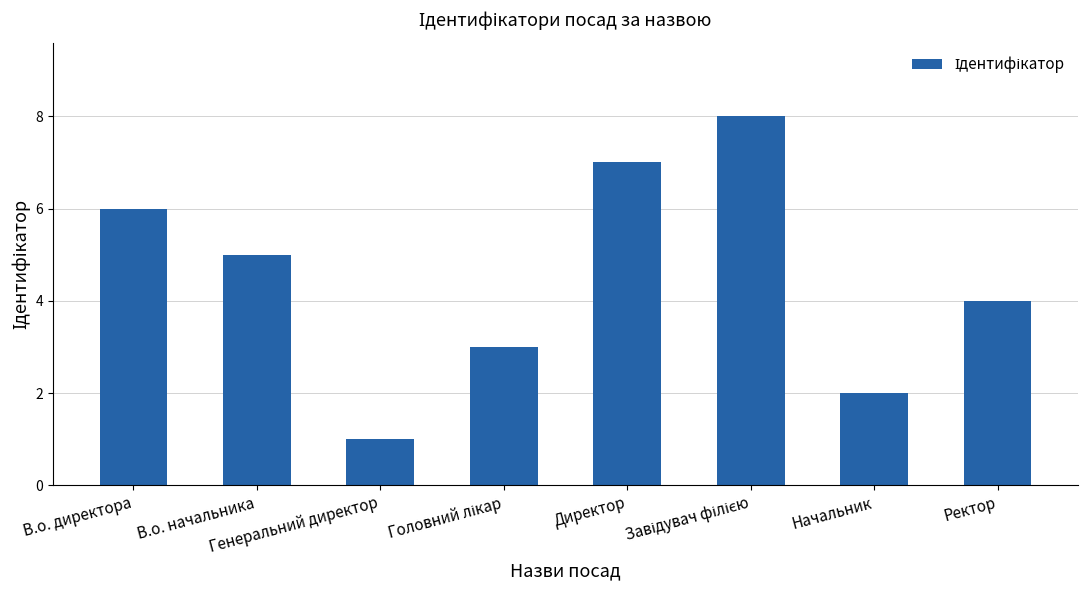

How many values are between 3 and 7?

5